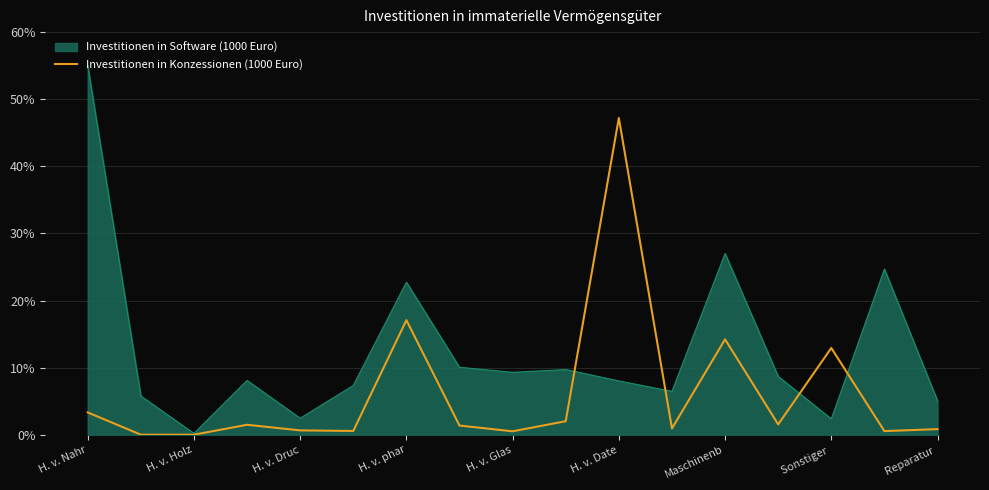

Which series has the largest total across all categories?

Investitionen in Software (1000 Euro)